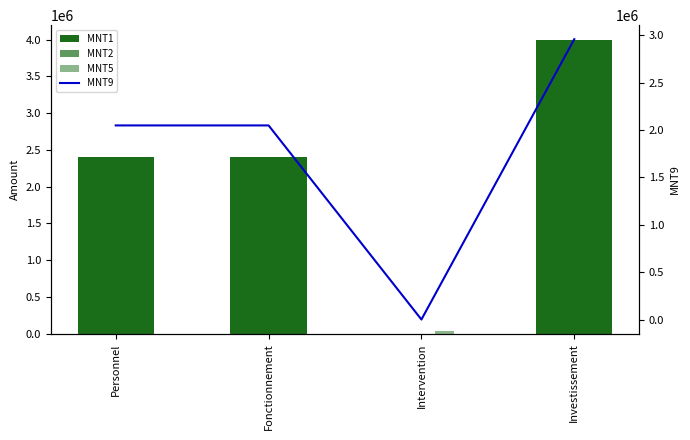

What is the sum of the MNT2 values at Personnel and Investissement?

3595000